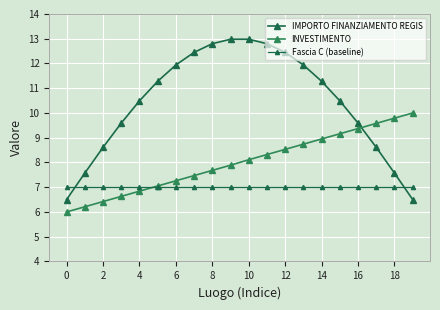

Does the chart have visible grid lines?

Yes